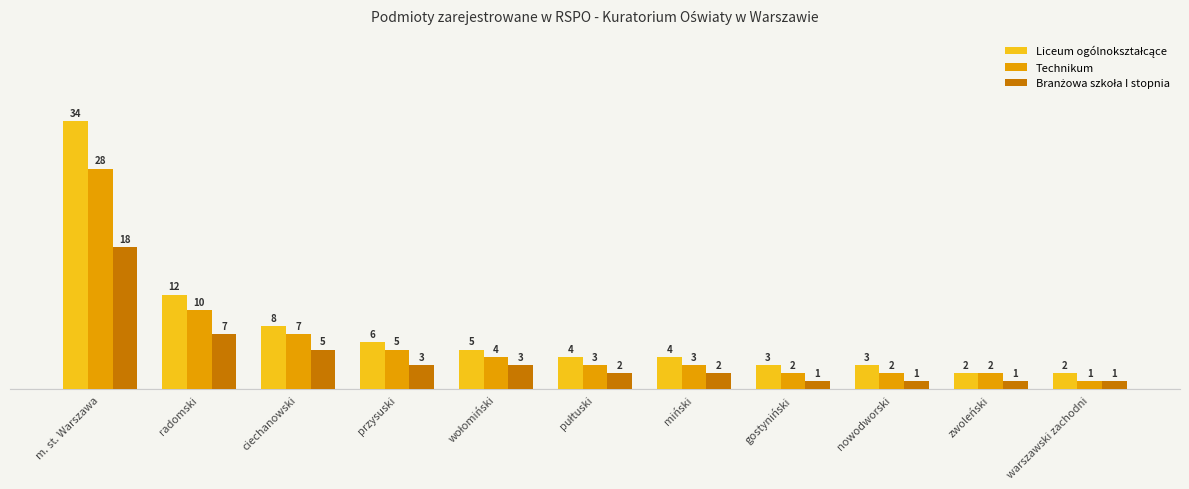

The Branżowa szkoła I stopnia series shows 7 at radomski. True or false?

True